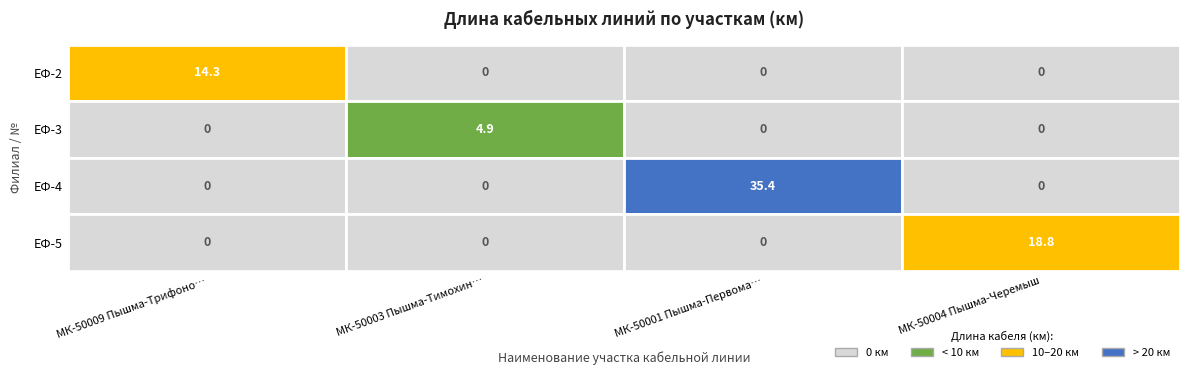

Is the value of МК-50009 Пышма-Трифоново-Печеркино at 3 greater than the value of МК-50004 Пышма-Черемыш at 3?

No